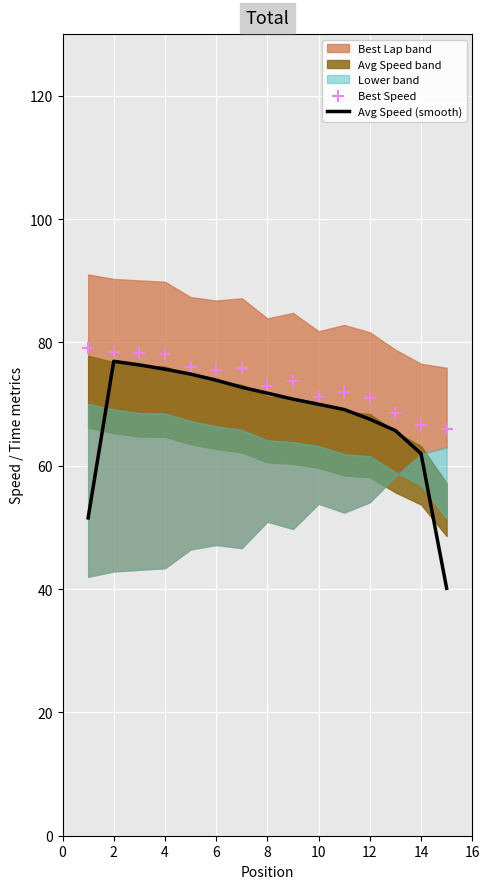

Which series has the widest spread of Y values?

Avg Speed (smooth)